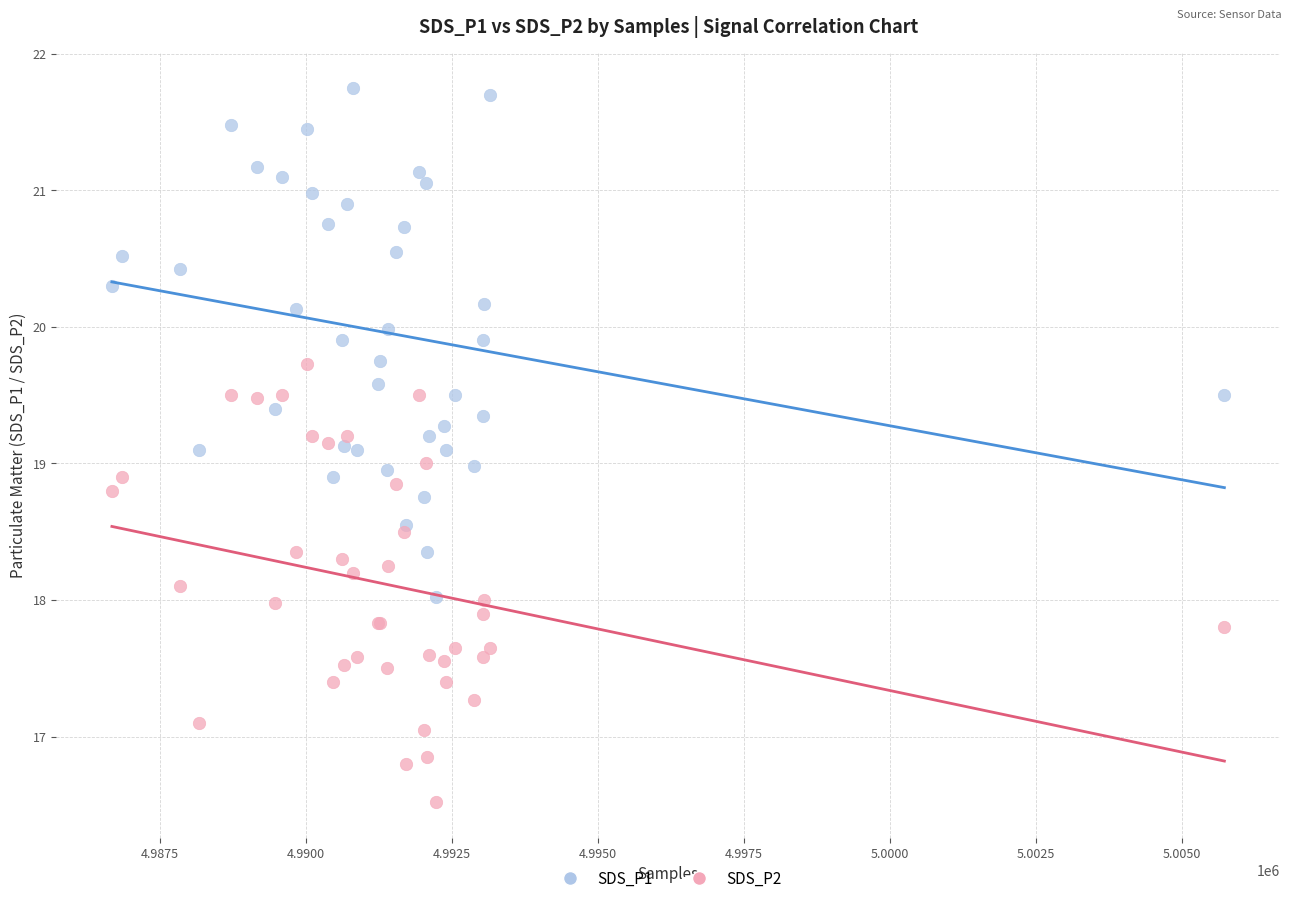

Which series has the widest spread of Y values?

SDS_P1